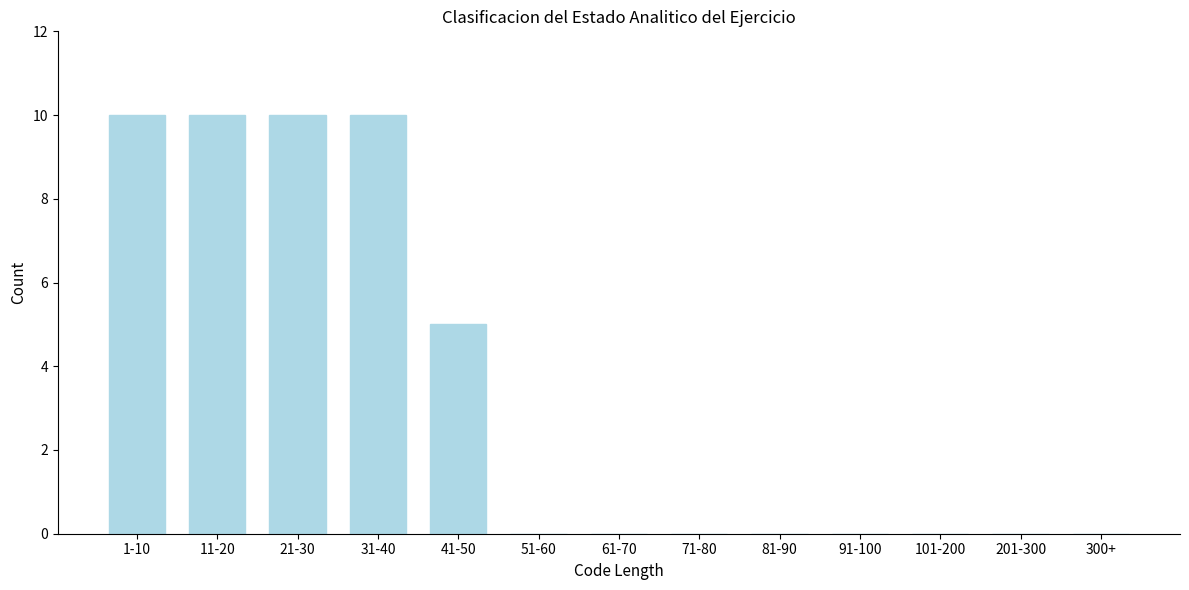

Reading left to right, list all the values displayed in this chart.

1-10=10	11-20=10	21-30=10	31-40=10	41-50=5	51-60=0	61-70=0	71-80=0	81-90=0	91-100=0	101-200=0	201-300=0	300+=0